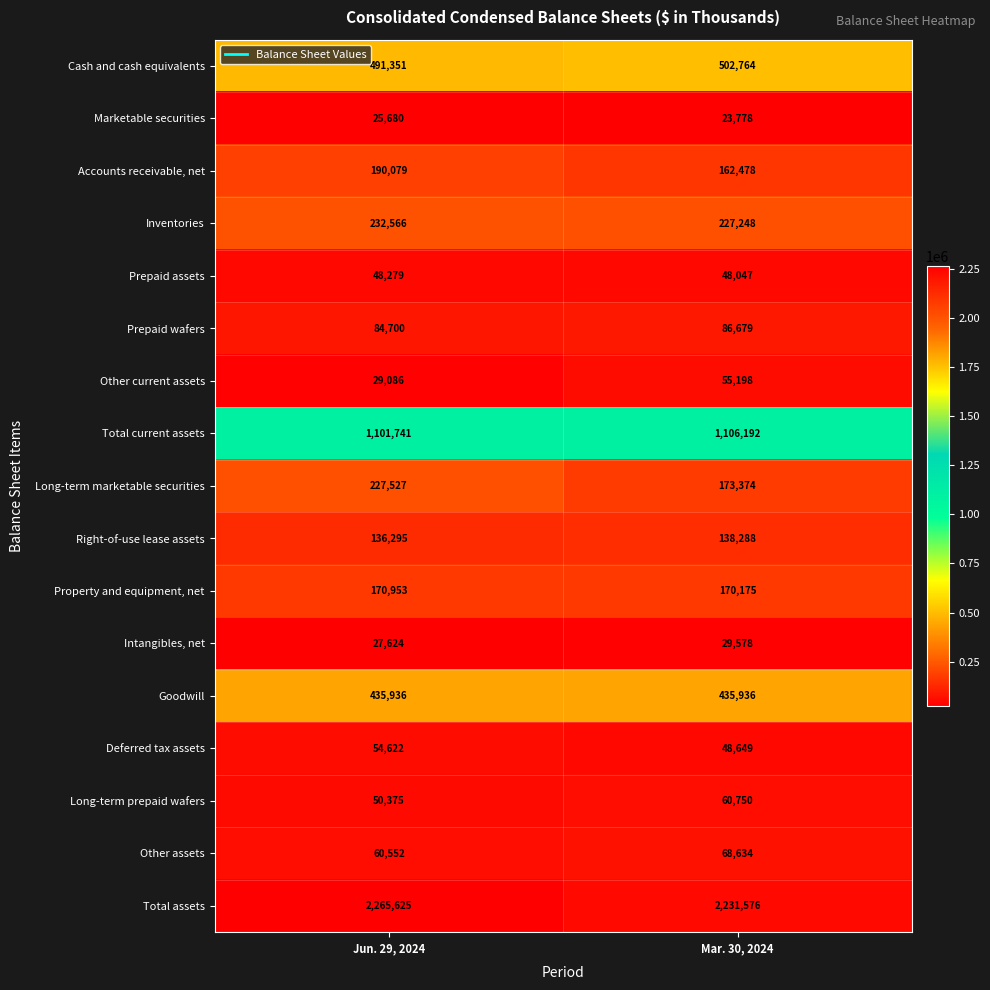

What is the sum of the Inventories values at Jun. 29, 2024 and Mar. 30, 2024?

459814